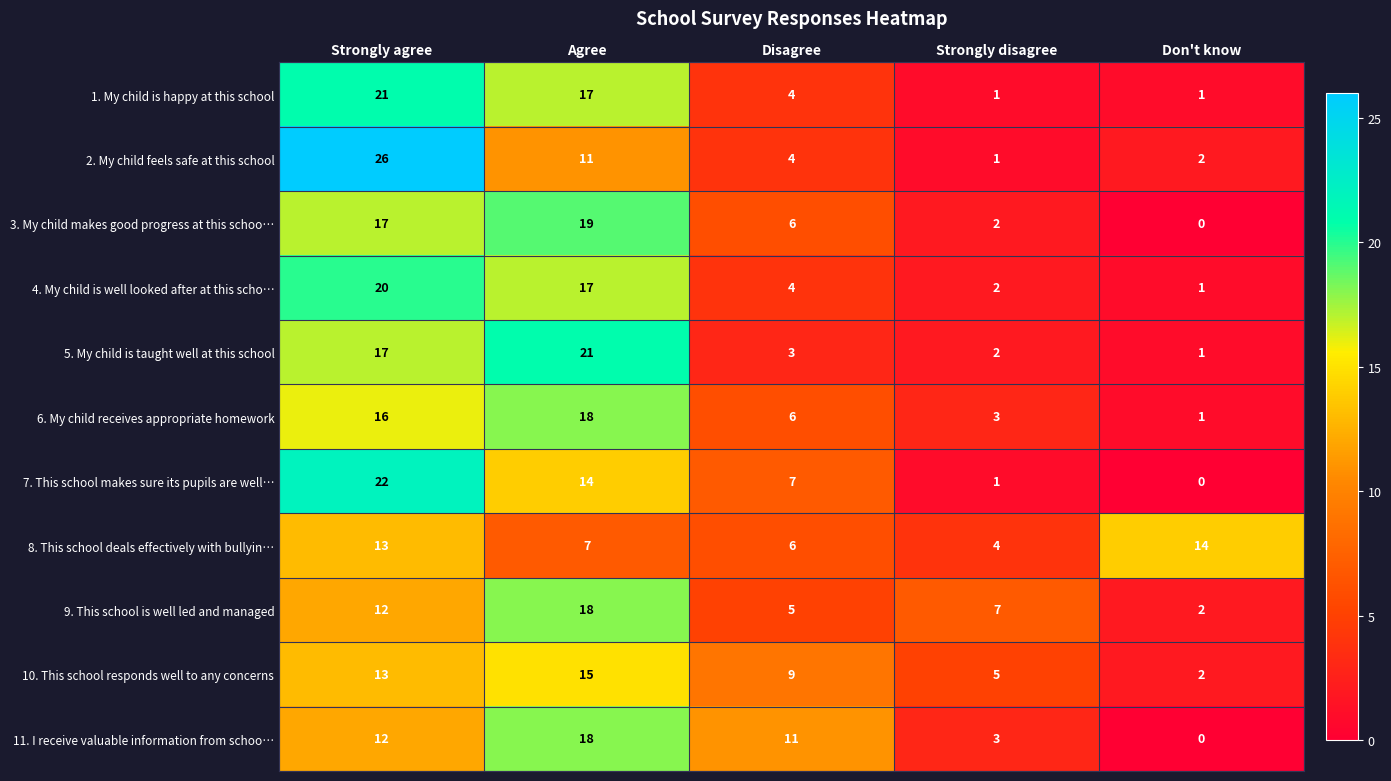

How many data points in 6. My child receives appropriate homework are less than 6?

2